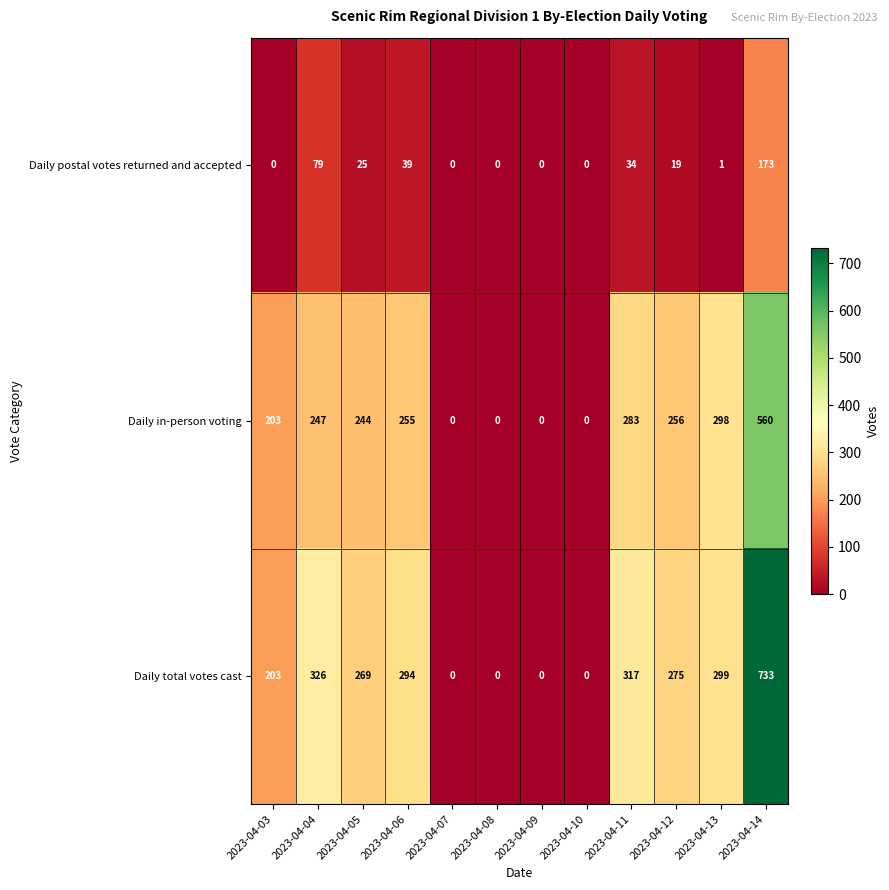

What is the sum of all Daily in-person voting values?

2346